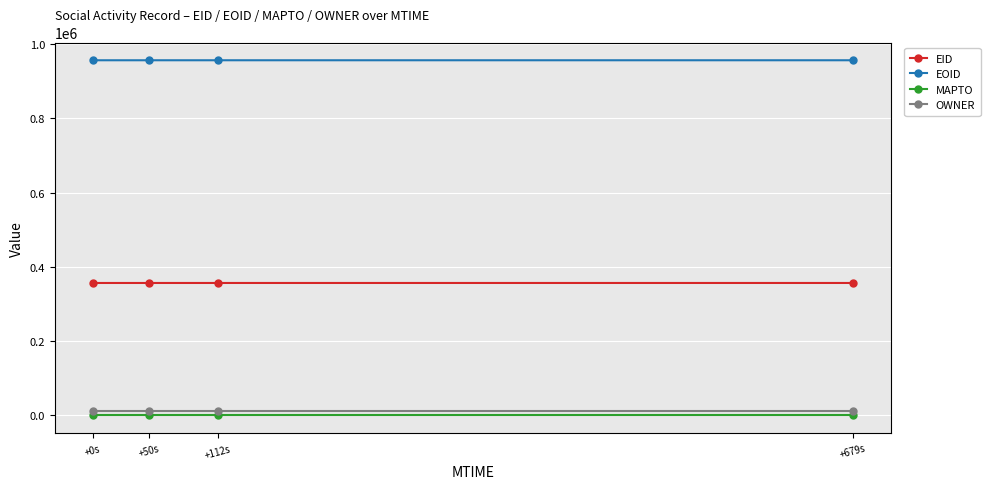

True or false: MAPTO has more than 1 points higher than both neighbors.

False